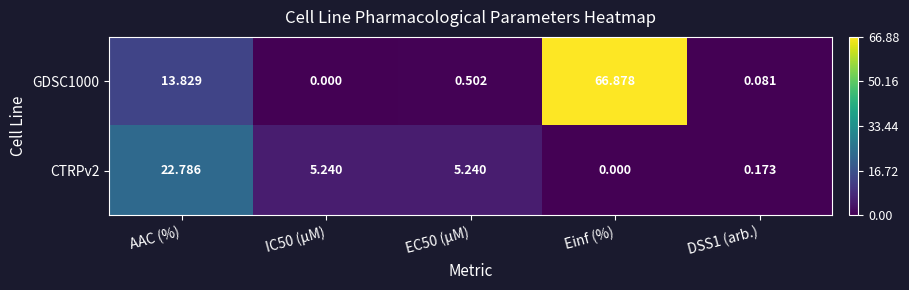

Where does the CTRPv2 series first go above 5?

AAC (%)